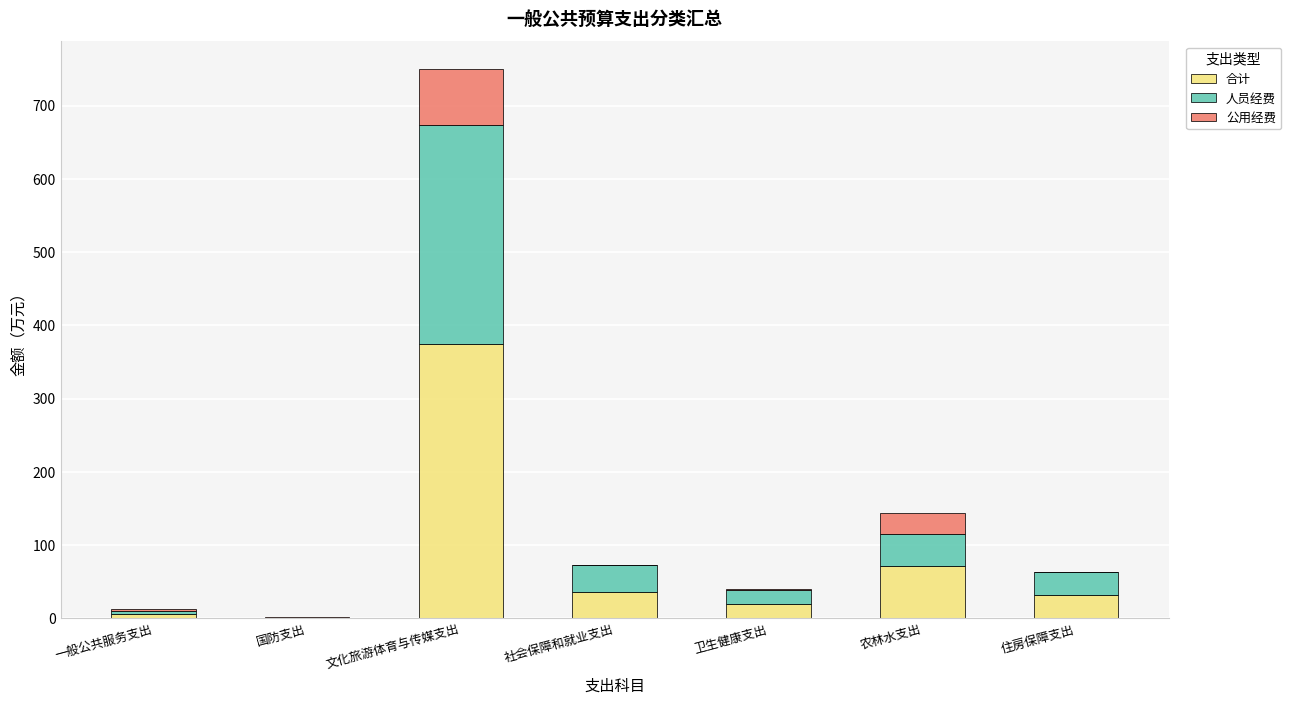

What is the total value across all series at 住房保障支出?

63.2